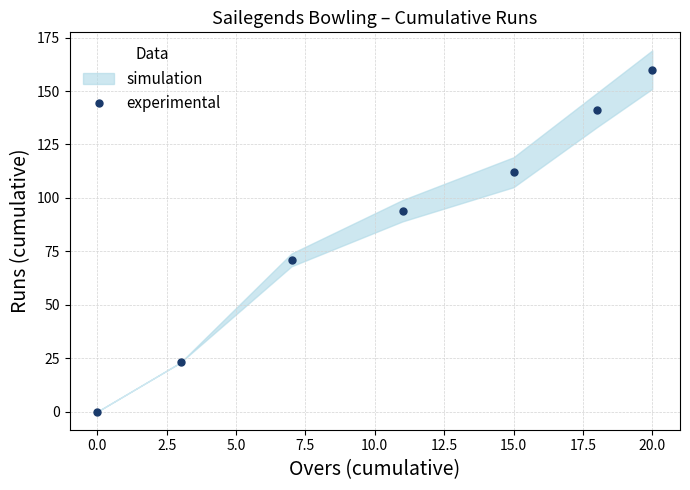

Approximately how many times larger is the value at 10.0 compared to 12.5?

0.9